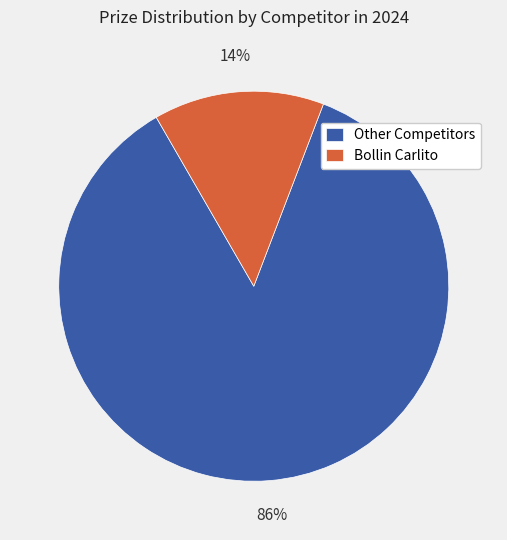

What is the ratio of the value at Other Competitors to the value at Bollin Carlito?

6.1